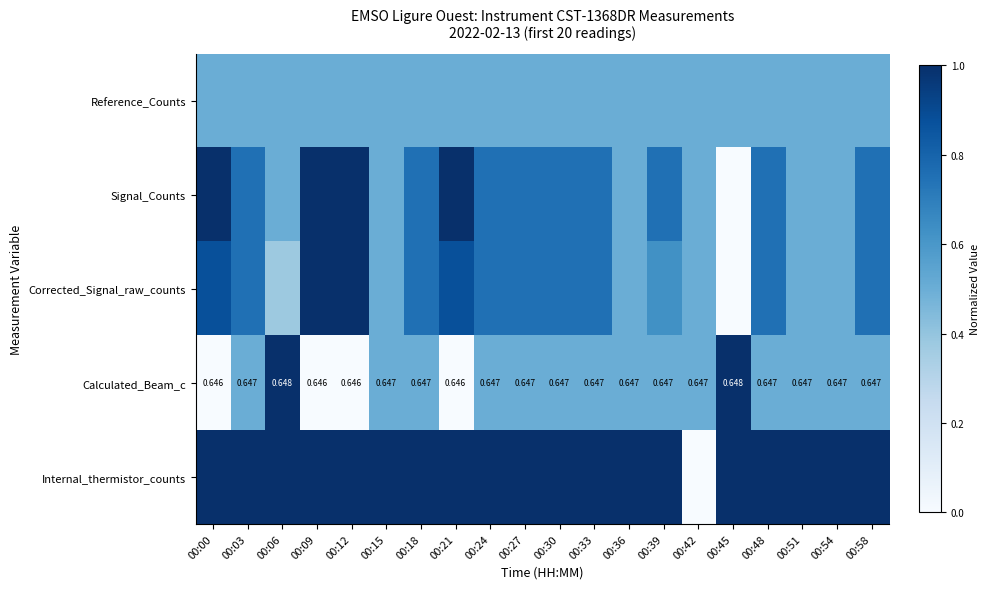

List the labels in order of Signal_Counts value, smallest first.

00:45, 00:06, 00:15, 00:36, 00:42, 00:51, 00:54, 00:03, 00:18, 00:24, 00:27, 00:30, 00:33, 00:39, 00:48, 00:58, 00:00, 00:09, 00:12, 00:21